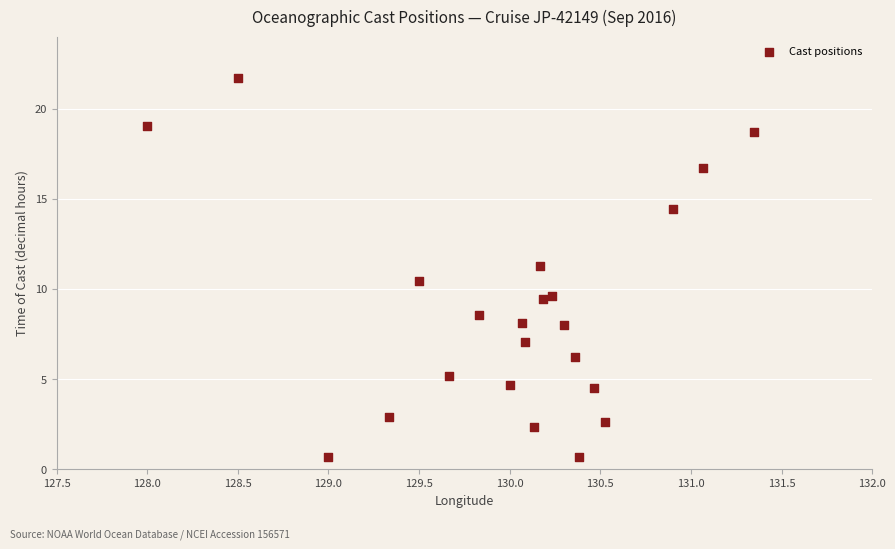

What Y value in the scatter plot is closest to 11?

11.3